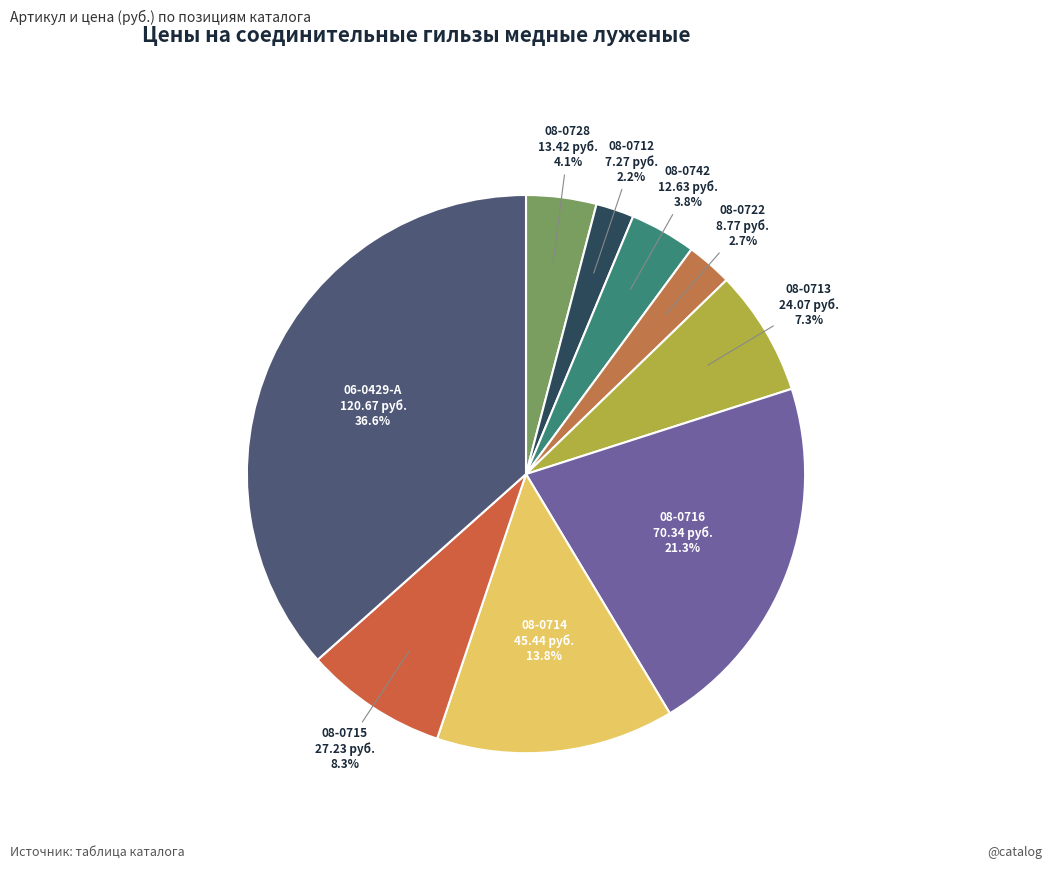

To the nearest percent, what is the average slice percentage?

11%